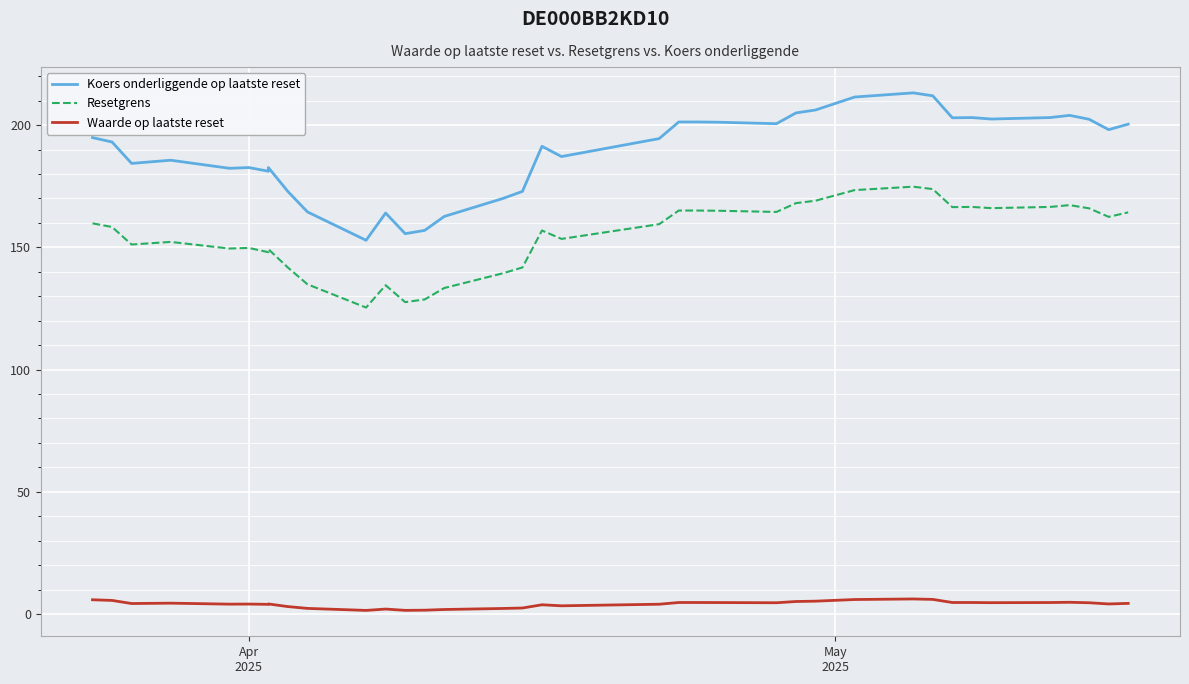

What are all the series names shown in the legend?

Koers onderliggende op laatste reset, Resetgrens, Waarde op laatste reset